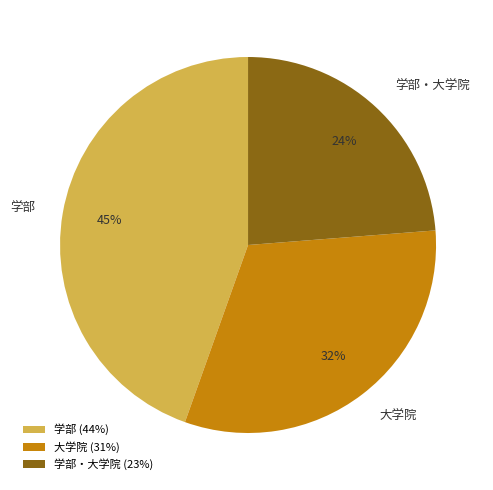

To the nearest percent, what percentage of the pie is 大学院?

32%